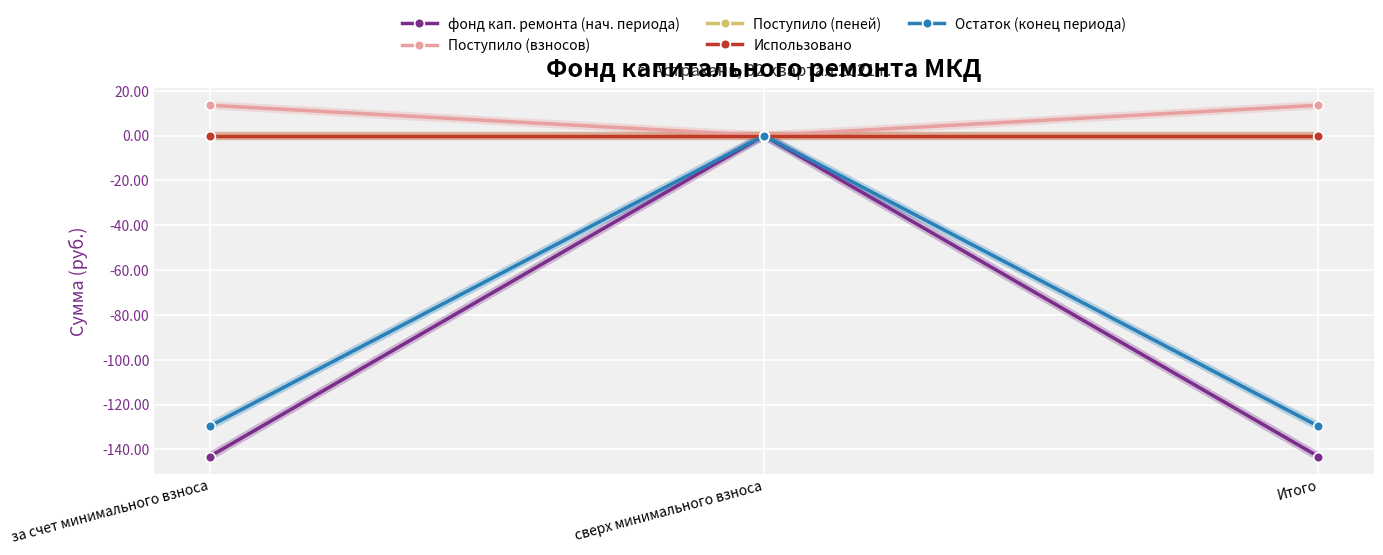

Is this an area chart (filled region under the line)?

No